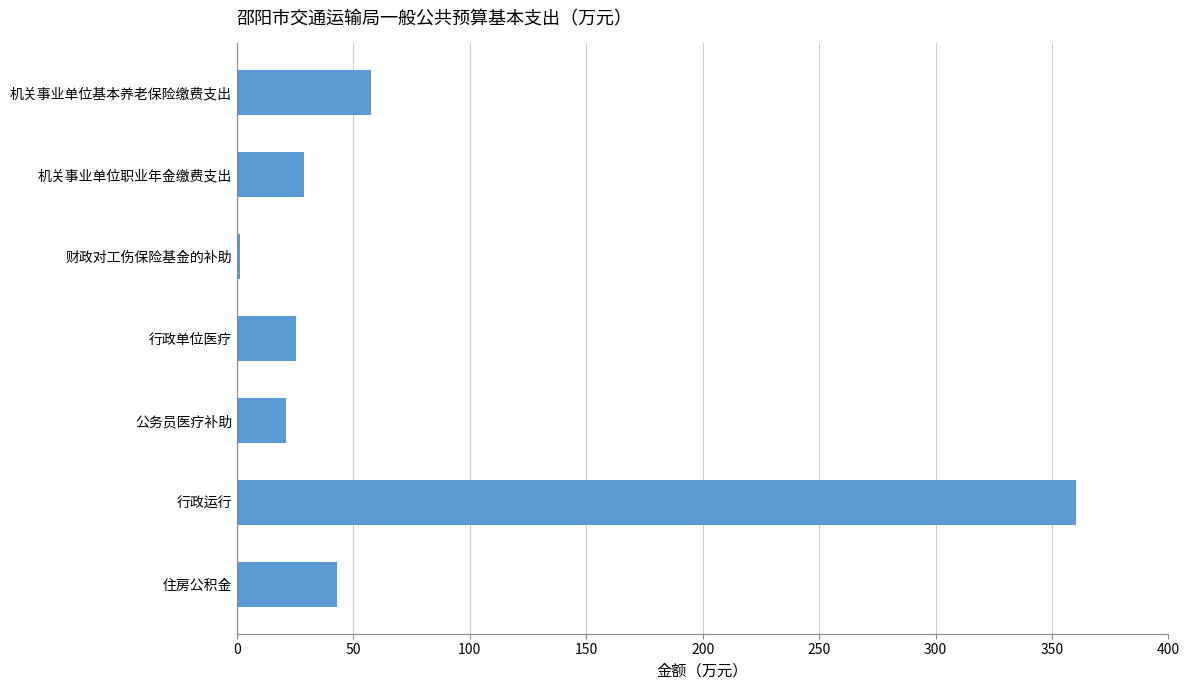

What is the value of the 2nd bar from the top?

28.7